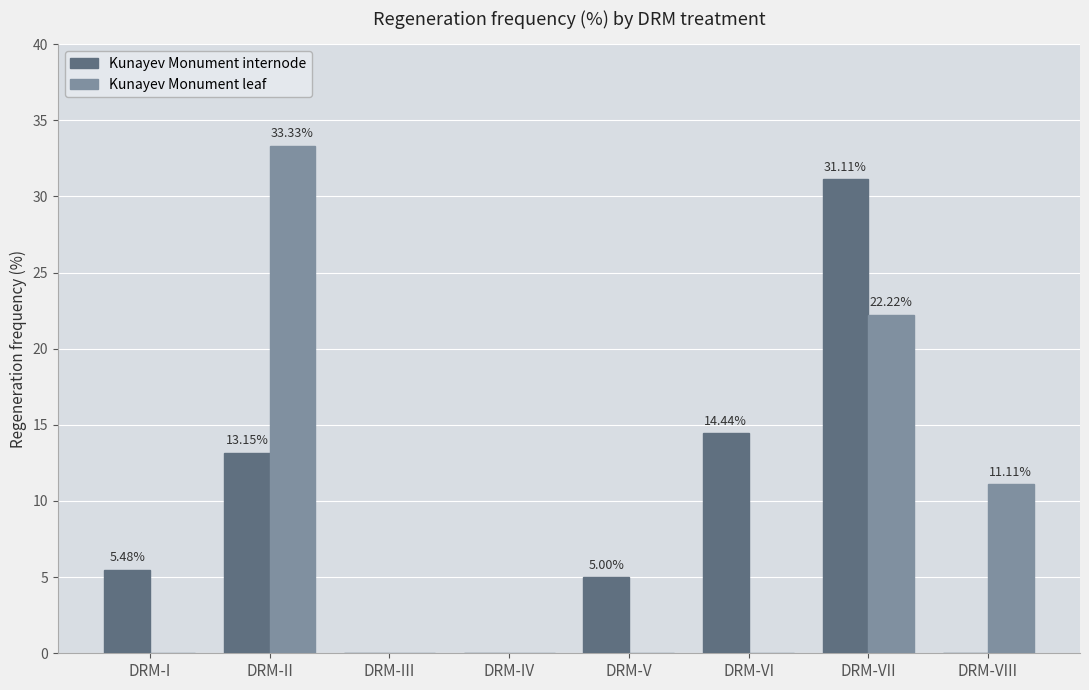

Is the value of Kunayev Monument leaf at DRM-VII greater than the value of Kunayev Monument internode at DRM-II?

Yes